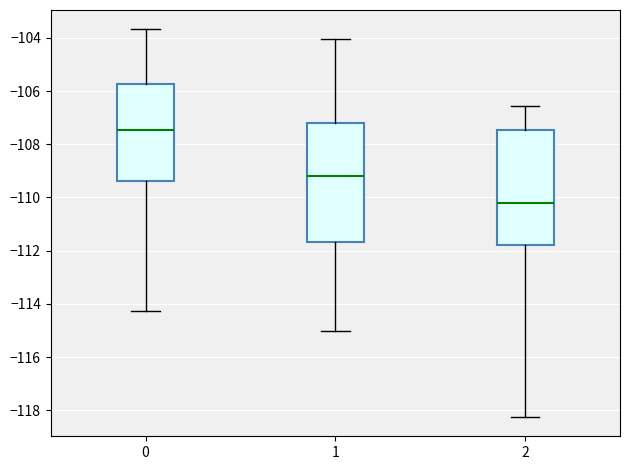

Reading left to right, transcribe this box plot: for each box, give where its median line is, the range the box spans, and where its two whiskers end, as read against the y-axis. The values are not printed on the chart, so give them approximately, as read against the axis.

0: median -107.4, box -109.4 to -105.8, whiskers -114.2 to -103.6
1: median -109.2, box -111.6 to -107.2, whiskers -115.0 to -104.0
2: median -110.2, box -111.8 to -107.4, whiskers -118.2 to -106.6